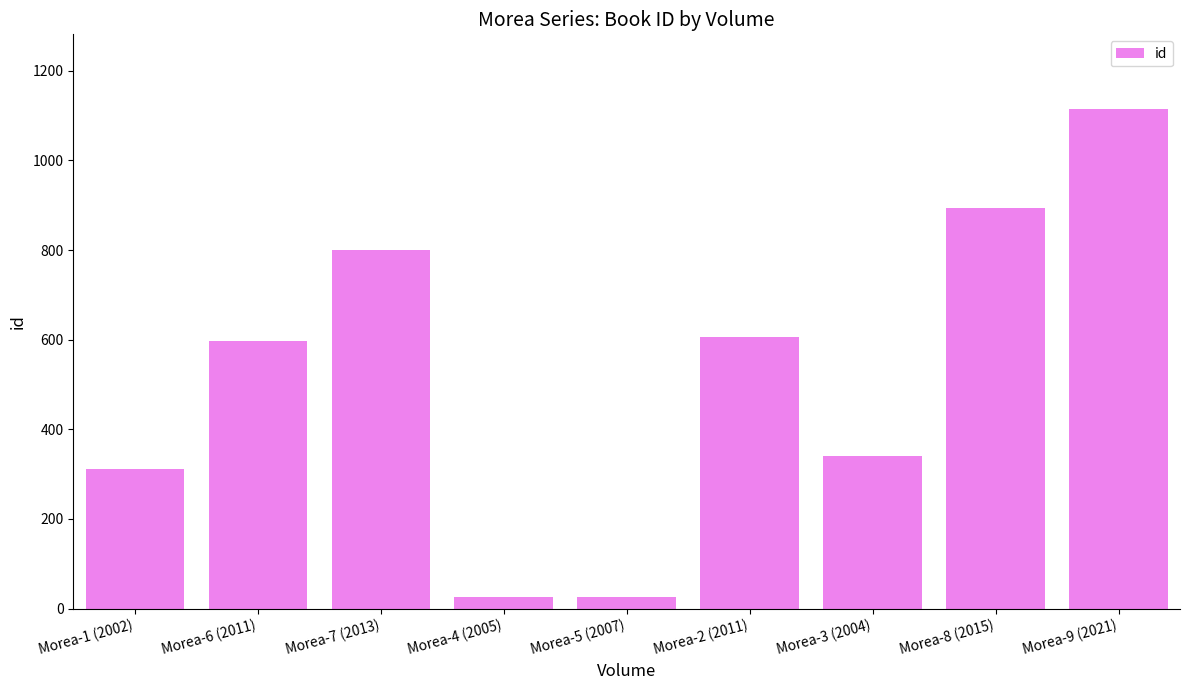

Does the chart contain stacked bars?

No